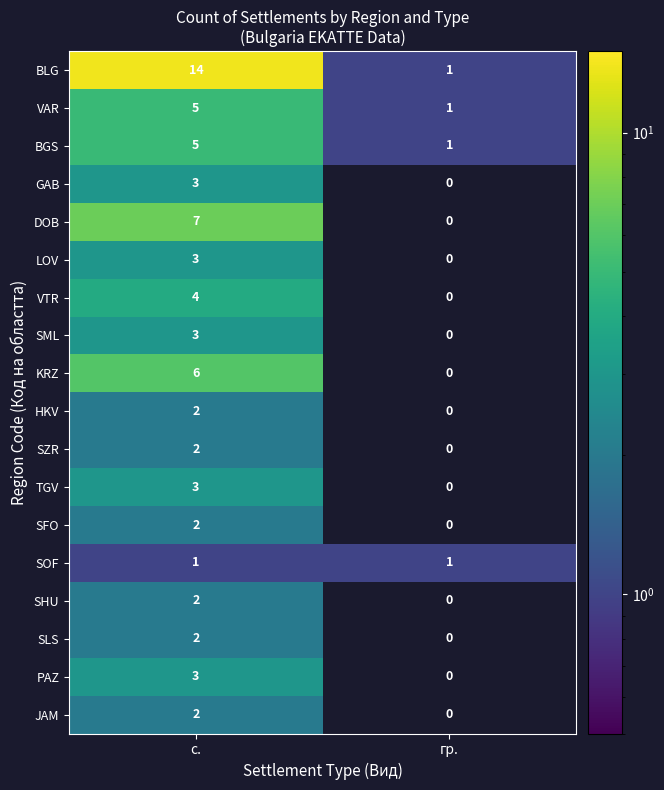

At which category is the sum across all series the highest?

с.